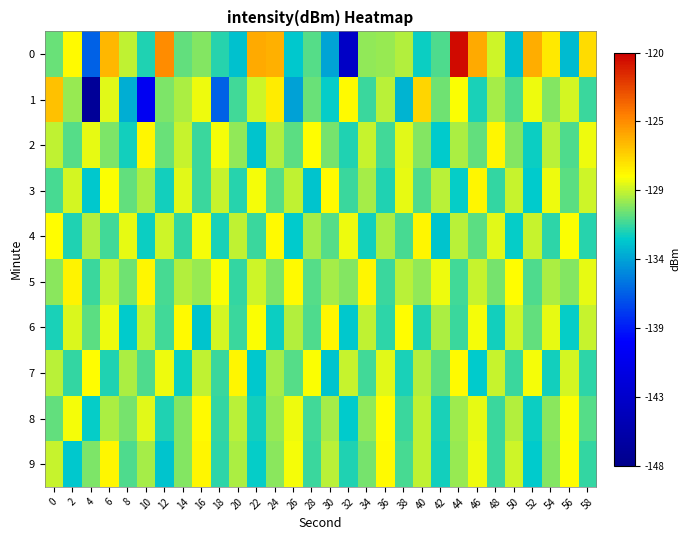

Reading left to right, list all the values displayed in this chart.

0: 0=0.6	2=0.7	4=0.4	6=0.8	8=0.7	10=0.6	12=0.8	14=0.6	16=0.6	18=0.6	20=0.5	22=0.8	24=0.8	26=0.5	28=0.6	30=0.5	32=0.2	34=0.6	36=0.6	38=0.7	40=0.6	42=0.6	44=1.0	46=0.8	48=0.7	50=0.5	52=0.8	54=0.7	56=0.5	58=0.7
1: 0=0.8	2=0.6	4=0.0	6=0.7	8=0.5	10=0.3	12=0.6	14=0.7	16=0.7	18=0.4	20=0.6	22=0.7	24=0.7	26=0.5	28=0.6	30=0.6	32=0.7	34=0.6	36=0.7	38=0.5	40=0.7	42=0.6	44=0.7	46=0.6	48=0.6	50=0.6	52=0.7	54=0.6	56=0.7	58=0.6
2: 0=0.7	2=0.6	4=0.7	6=0.6	8=0.6	10=0.7	12=0.6	14=0.7	16=0.6	18=0.7	20=0.6	22=0.5	24=0.7	26=0.6	28=0.7	30=0.6	32=0.6	34=0.7	36=0.6	38=0.7	40=0.6	42=0.6	44=0.6	46=0.6	48=0.7	50=0.6	52=0.6	54=0.7	56=0.6	58=0.7
3: 0=0.6	2=0.7	4=0.5	6=0.7	8=0.6	10=0.6	12=0.6	14=0.7	16=0.6	18=0.7	20=0.6	22=0.7	24=0.6	26=0.7	28=0.5	30=0.7	32=0.6	34=0.6	36=0.6	38=0.7	40=0.6	42=0.7	44=0.6	46=0.7	48=0.6	50=0.7	52=0.6	54=0.7	56=0.6	58=0.7
4: 0=0.7	2=0.6	4=0.7	6=0.6	8=0.7	10=0.6	12=0.7	14=0.6	16=0.7	18=0.6	20=0.7	22=0.6	24=0.7	26=0.6	28=0.6	30=0.6	32=0.7	34=0.6	36=0.6	38=0.6	40=0.7	42=0.5	44=0.7	46=0.6	48=0.7	50=0.6	52=0.7	54=0.6	56=0.7	58=0.6
5: 0=0.6	2=0.7	4=0.6	6=0.7	8=0.6	10=0.7	12=0.6	14=0.7	16=0.6	18=0.7	20=0.6	22=0.7	24=0.6	26=0.7	28=0.6	30=0.6	32=0.6	34=0.7	36=0.6	38=0.7	40=0.6	42=0.7	44=0.6	46=0.7	48=0.6	50=0.7	52=0.6	54=0.6	56=0.6	58=0.7
6: 0=0.6	2=0.7	4=0.6	6=0.7	8=0.6	10=0.7	12=0.6	14=0.7	16=0.5	18=0.7	20=0.6	22=0.7	24=0.6	26=0.7	28=0.6	30=0.7	32=0.5	34=0.7	36=0.6	38=0.7	40=0.6	42=0.6	44=0.6	46=0.7	48=0.6	50=0.7	52=0.6	54=0.7	56=0.6	58=0.7
7: 0=0.7	2=0.6	4=0.7	6=0.6	8=0.6	10=0.6	12=0.7	14=0.6	16=0.7	18=0.6	20=0.7	22=0.5	24=0.6	26=0.6	28=0.7	30=0.5	32=0.7	34=0.6	36=0.7	38=0.6	40=0.7	42=0.6	44=0.7	46=0.6	48=0.7	50=0.6	52=0.7	54=0.6	56=0.7	58=0.6
8: 0=0.6	2=0.7	4=0.6	6=0.6	8=0.6	10=0.7	12=0.6	14=0.6	16=0.7	18=0.6	20=0.7	22=0.6	24=0.6	26=0.7	28=0.6	30=0.6	32=0.6	34=0.6	36=0.7	38=0.6	40=0.7	42=0.6	44=0.6	46=0.7	48=0.6	50=0.7	52=0.6	54=0.6	56=0.7	58=0.6
9: 0=0.7	2=0.5	4=0.6	6=0.7	8=0.6	10=0.6	12=0.5	14=0.6	16=0.7	18=0.6	20=0.6	22=0.6	24=0.6	26=0.7	28=0.6	30=0.7	32=0.6	34=0.6	36=0.7	38=0.6	40=0.7	42=0.6	44=0.6	46=0.7	48=0.6	50=0.7	52=0.6	54=0.6	56=0.7	58=0.6